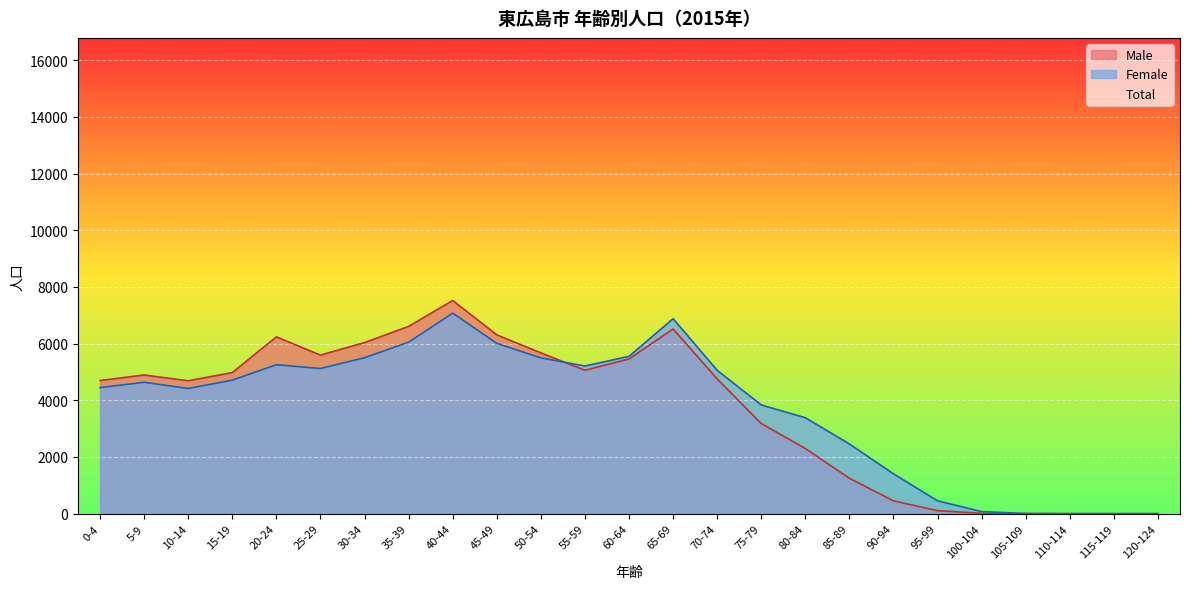

What are all the series names shown in the legend?

Male, Female, Total